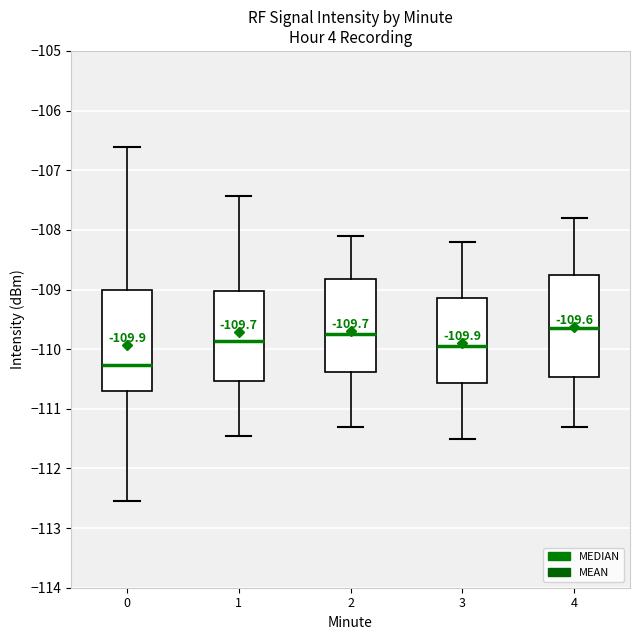

Which box has the lowest median line?

0